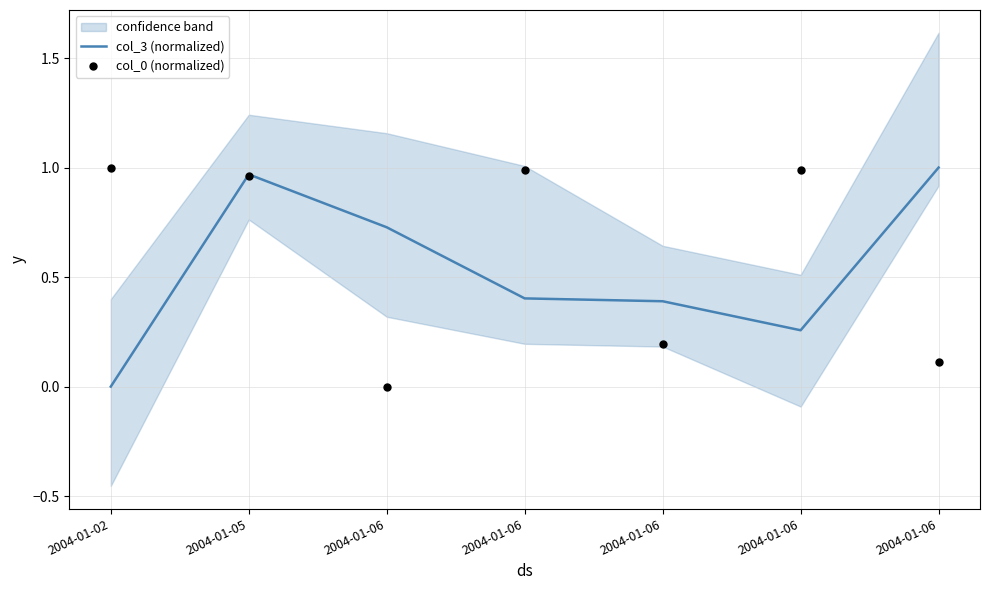

Which series reaches the minimum Y coordinate?

col_3 (normalized)